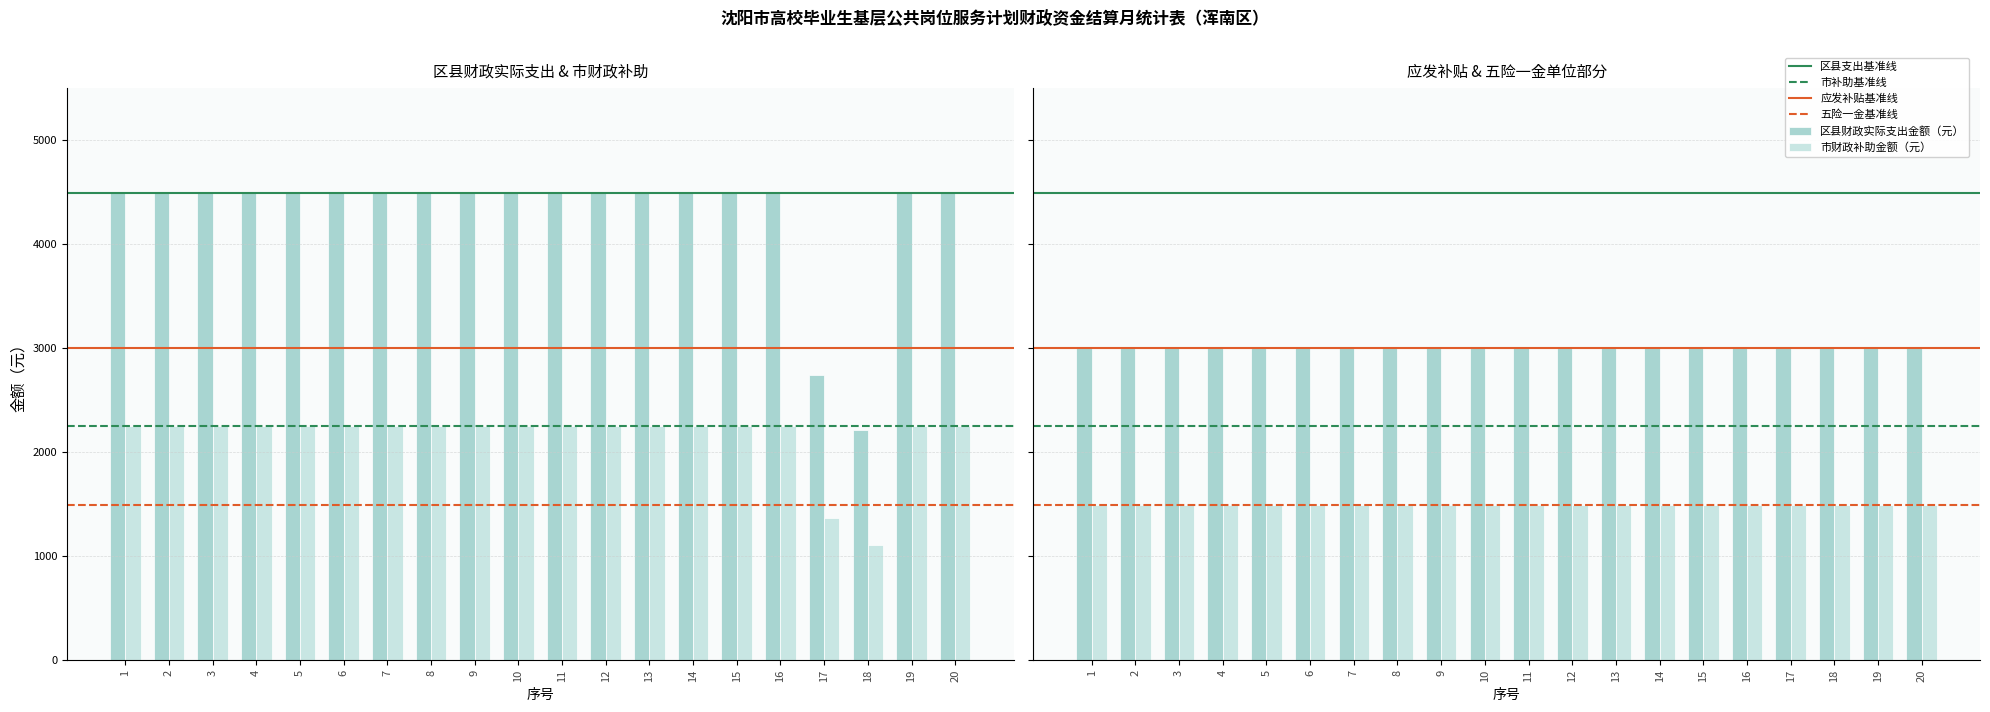

How many bars are there in each group?

2